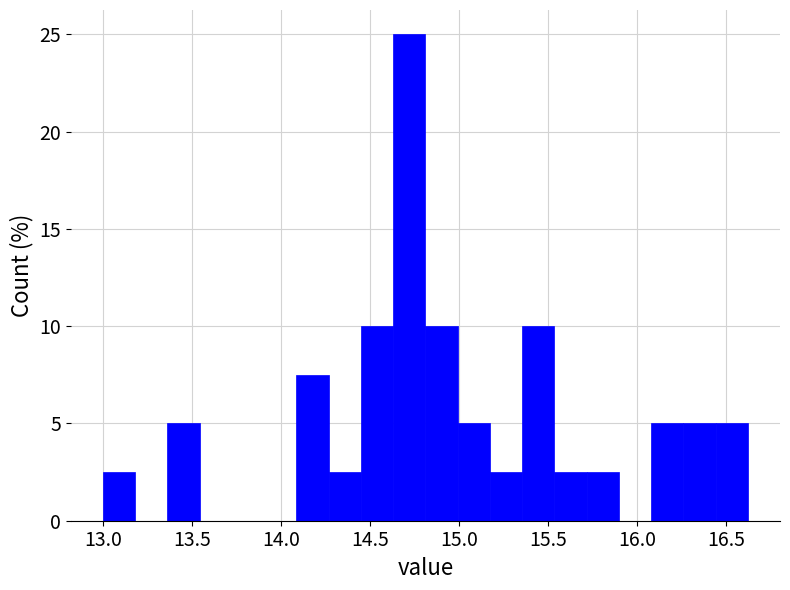

Read against the x-axis, roughly where is the centre of the tallest bar?

14.70